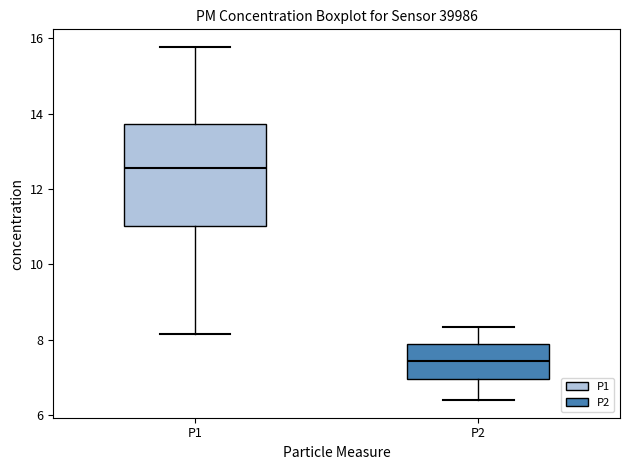

Reading left to right, read every box against the y-axis: the position of its median line, the range the box covers, and the ends of its whiskers. The values are not printed on the chart, so give them approximately, as read against the axis.

P1: median 12.6, box 11.0 to 13.8, whiskers 8.2 to 15.8
P2: median 7.4, box 7.0 to 7.8, whiskers 6.4 to 8.4